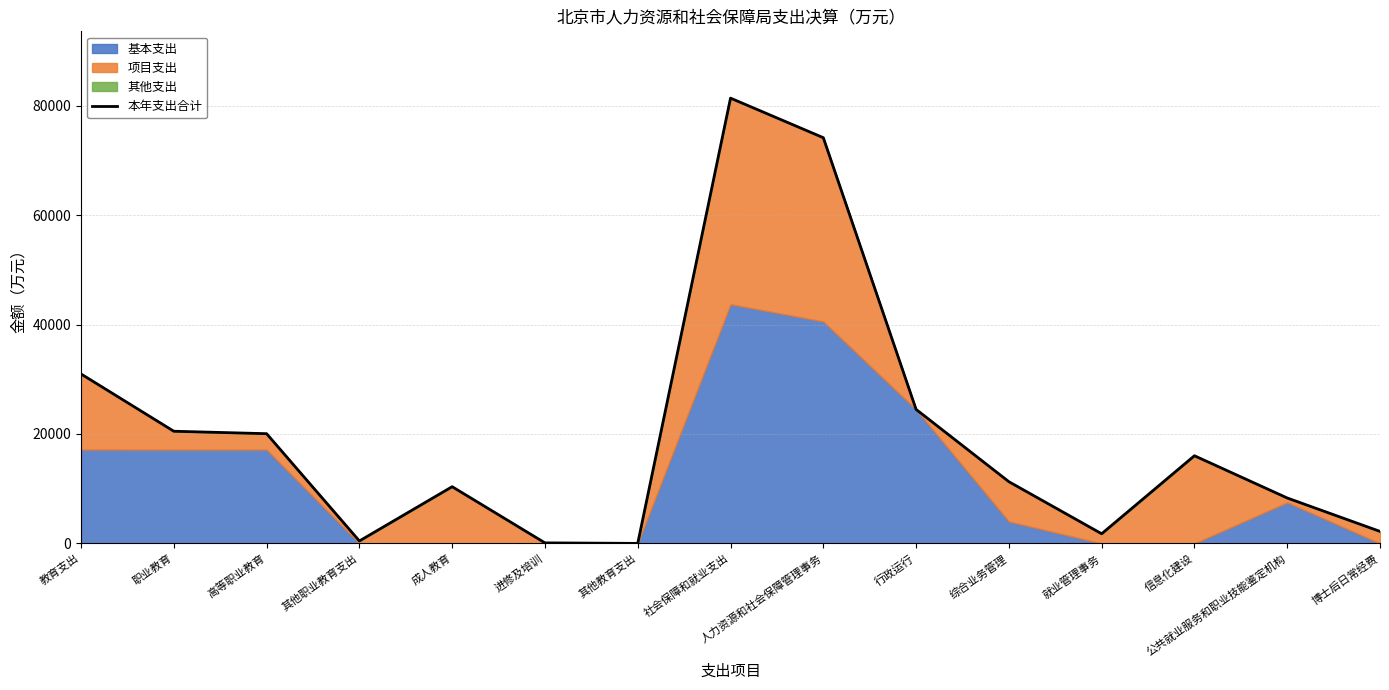

At which category does the data reach its first local valley?

其他职业教育支出